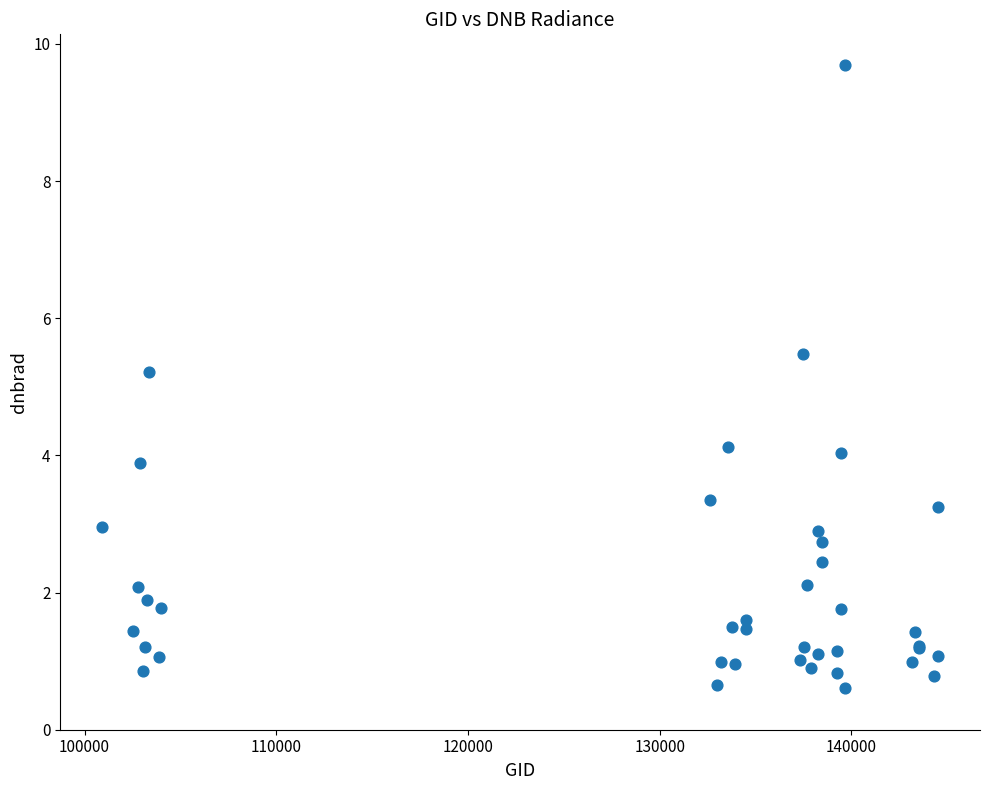

What Y value in the scatter plot is closest to 5?

5.2